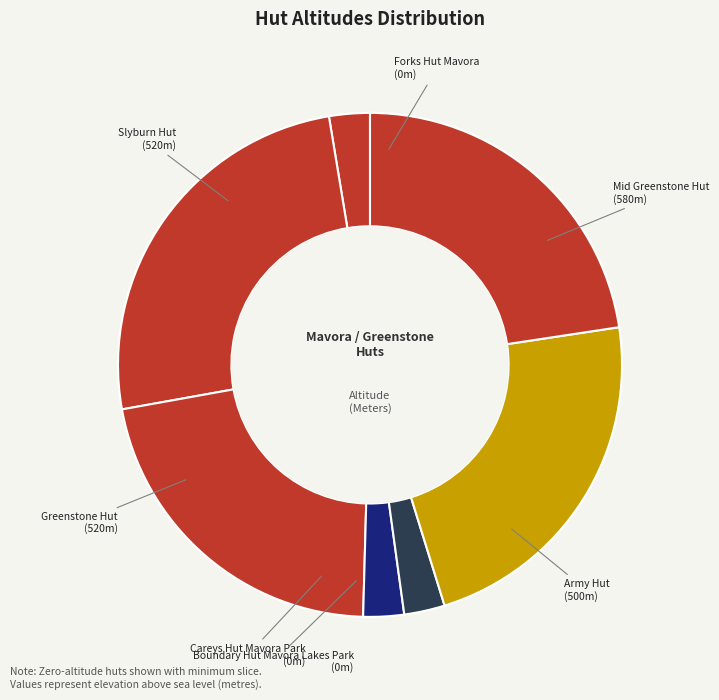

Do Boundary Hut Mavora Lakes Park and Greenstone Hut together represent more than half of the pie?

No